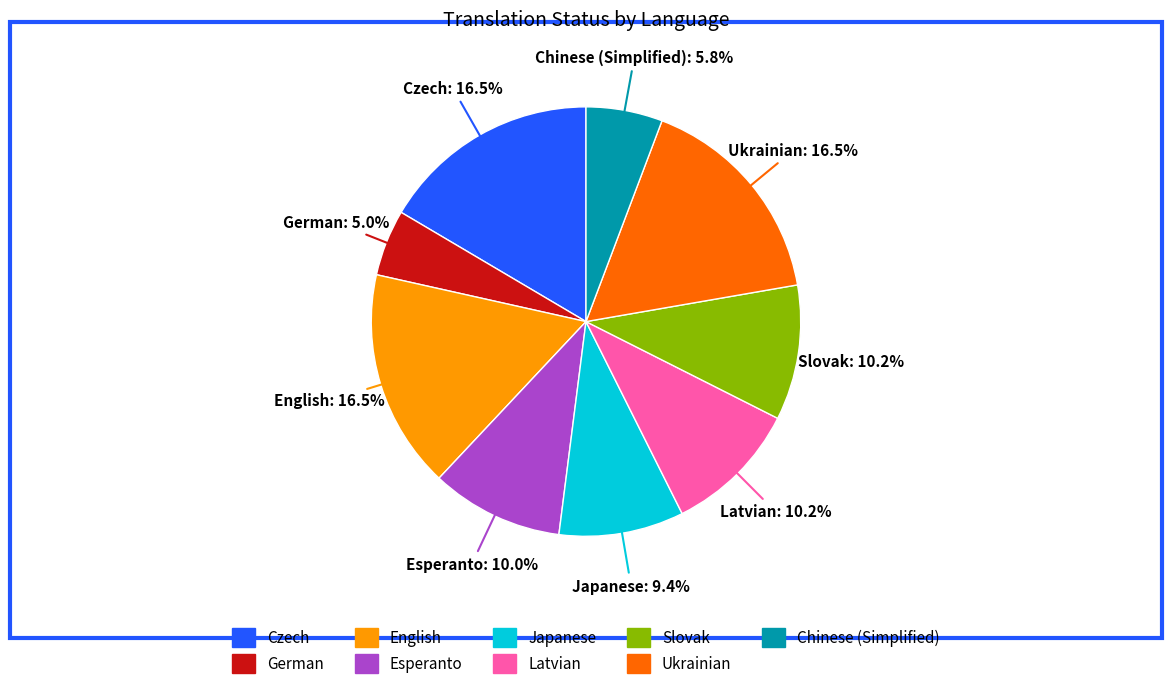

Combined, what portion of the pie is Japanese and Esperanto?

19.4%